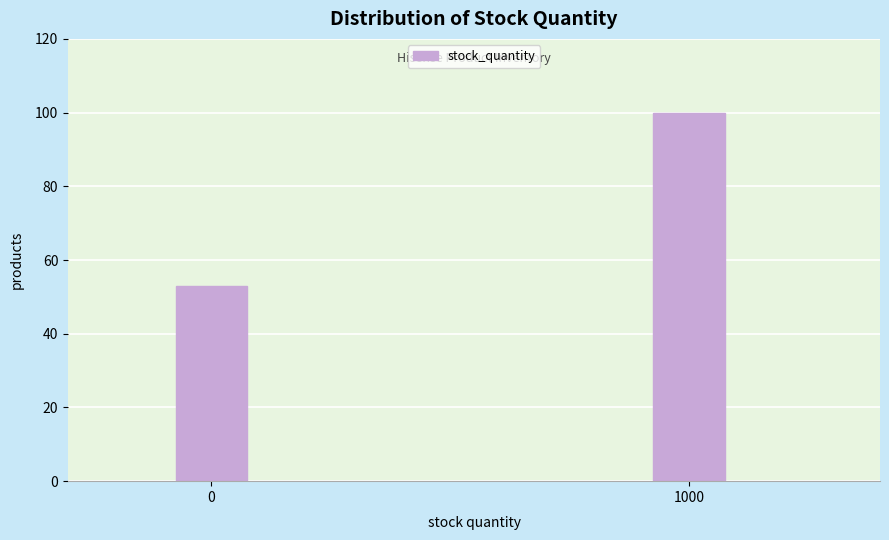

Reading left to right, extract all data points from this chart.

53	100